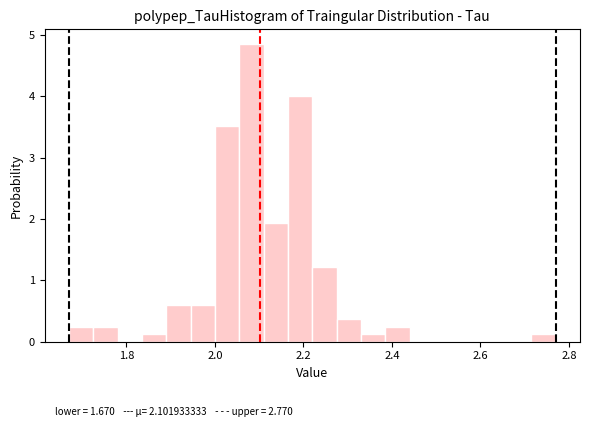

Around what value on the x-axis is the tallest bar? Give the approximate position of its centre, as read against the axis.

2.08